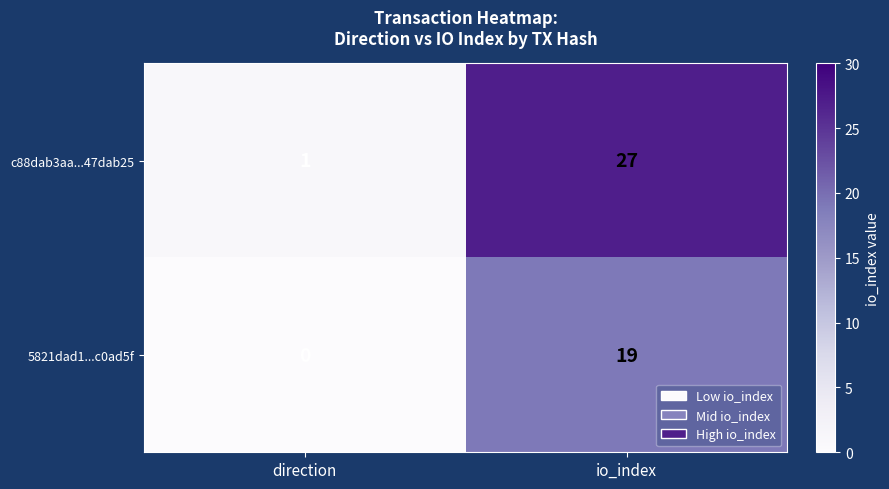

What is the approximate value of c88dab3aa...47dab25 at io_index, to the nearest 10?

30